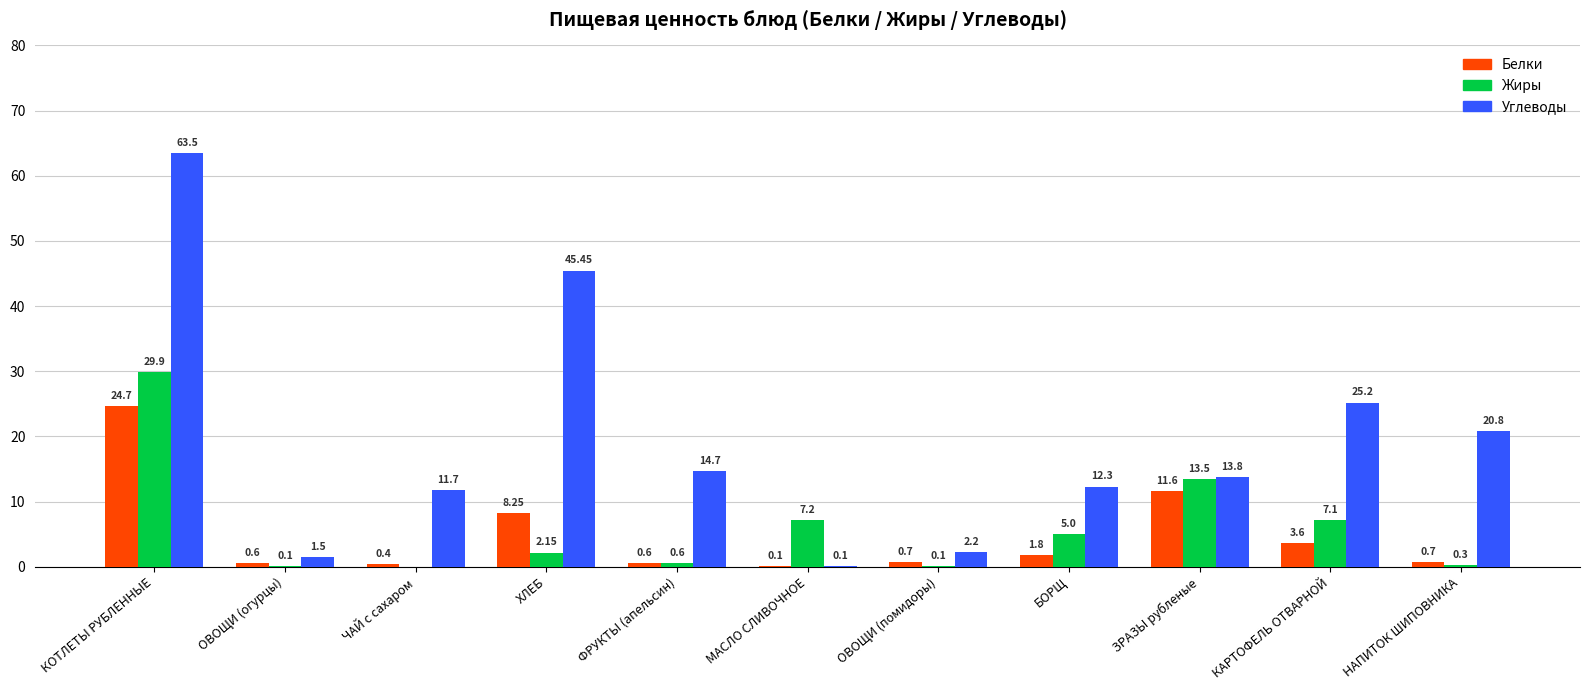

Which series has the largest total across all categories?

Углеводы